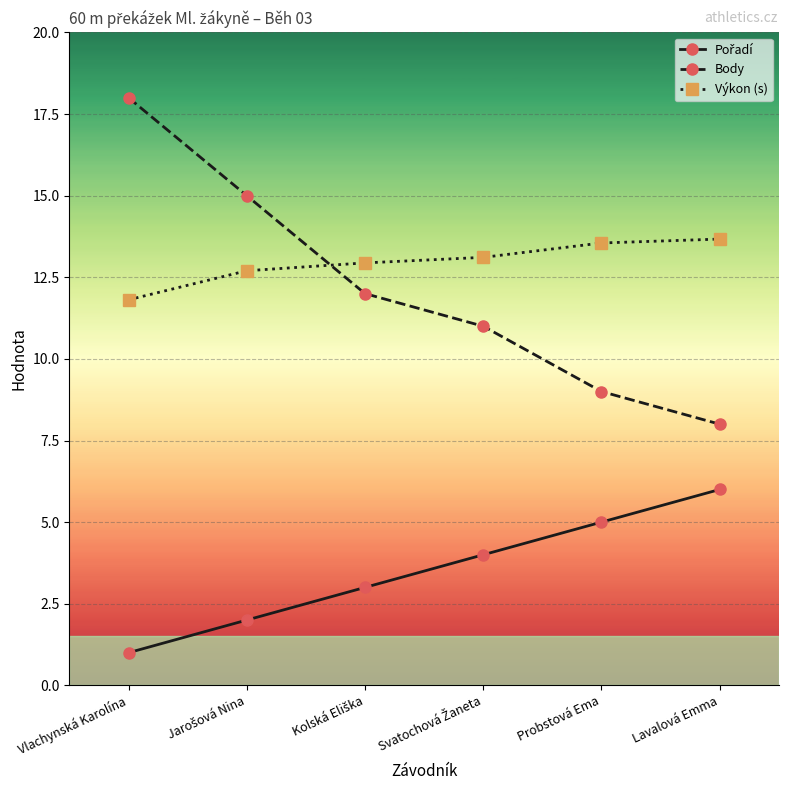

After their last crossing, which series has the higher values: Body or Výkon (s)?

Výkon (s)